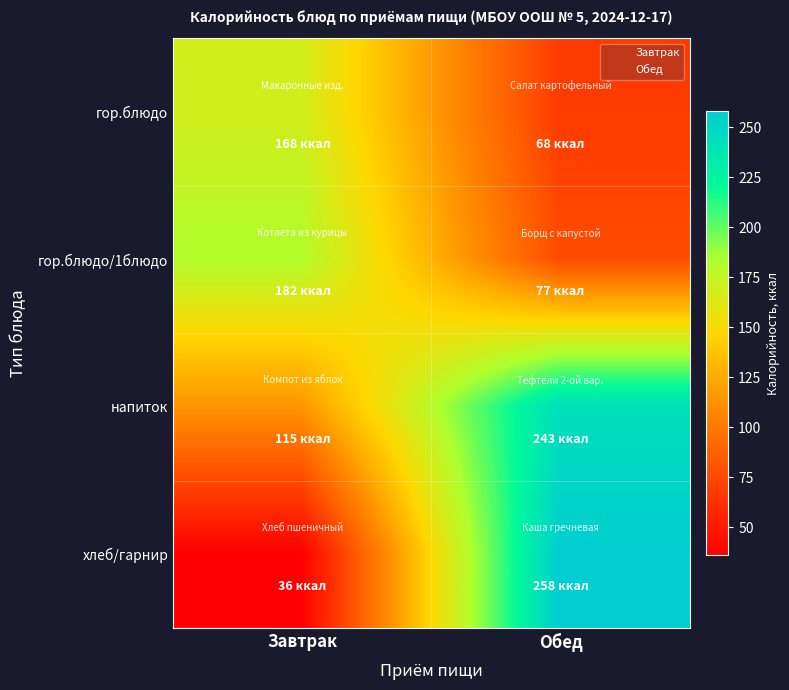

What is the difference between the highest and lowest values at Завтрак?

146